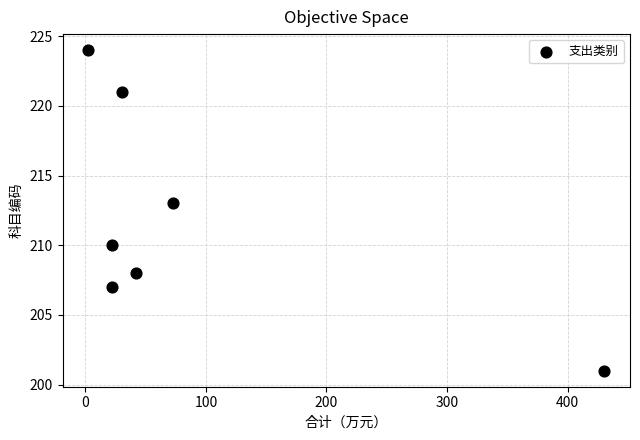

What is the average Y value?

212